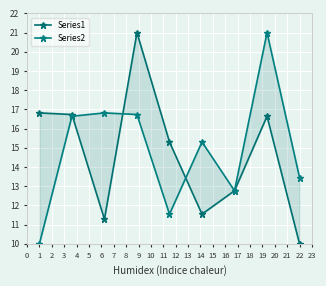

List the series in order of their peak value, lowest first.

Series1, Series2